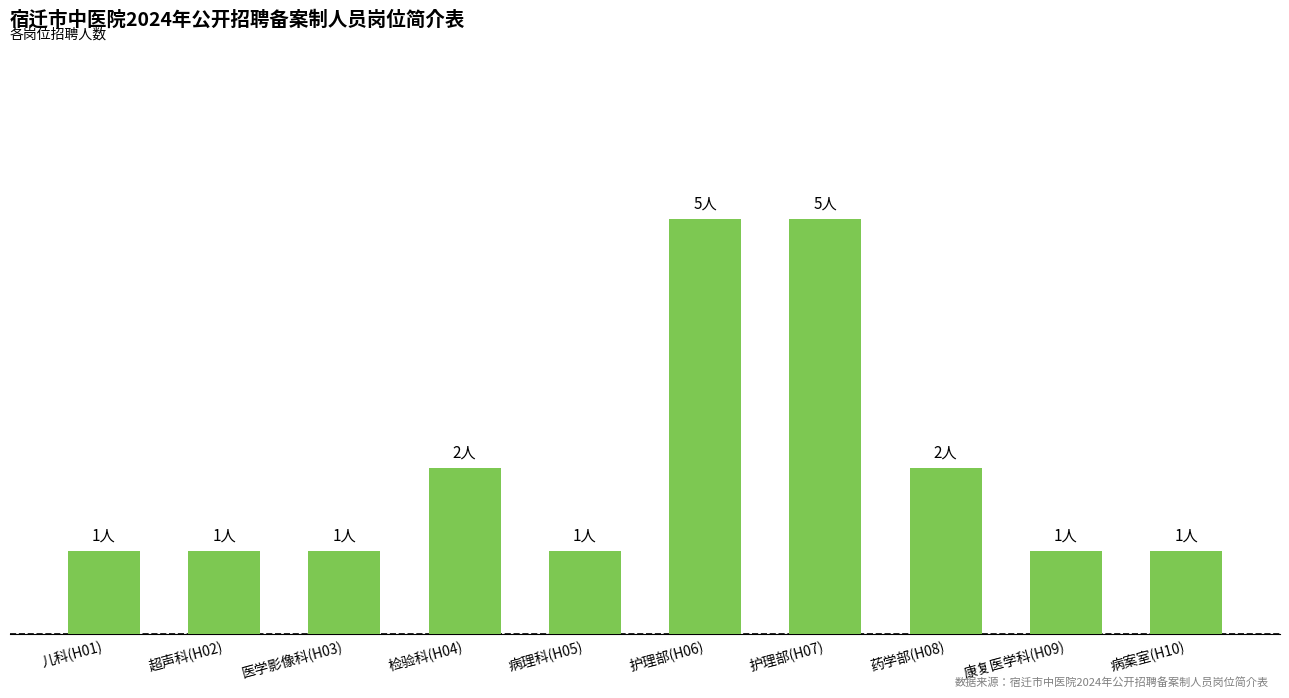

Reading left to right, list all the values displayed in this chart.

儿科(H01)=1	超声科(H02)=1	医学影像科(H03)=1	检验科(H04)=2	病理科(H05)=1	护理部(H06)=5	护理部(H07)=5	药学部(H08)=2	康复医学科(H09)=1	病案室(H10)=1